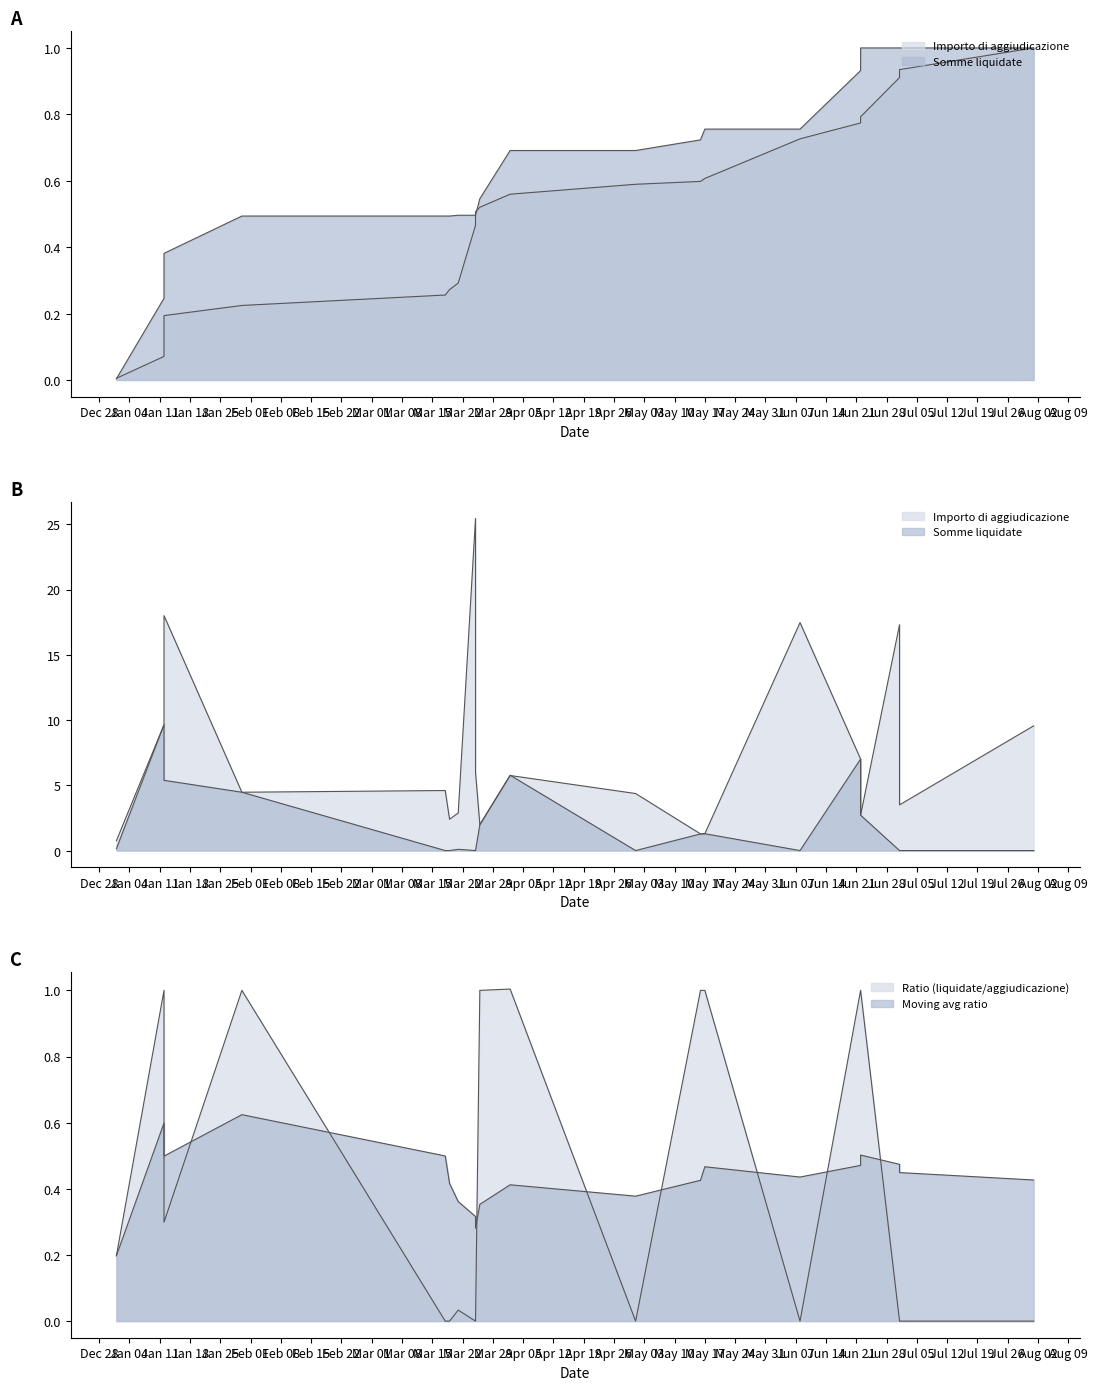

Is it true that Somme liquidate equals 7.0 at 2021-06-22?

True